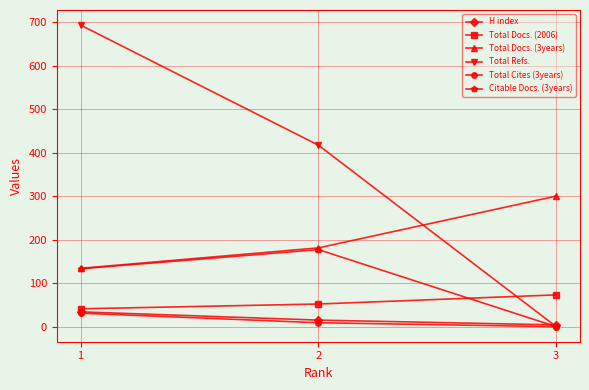

What are all the series names shown in the legend?

H index, Total Docs. (2006), Total Docs. (3years), Total Refs., Total Cites (3years), Citable Docs. (3years)